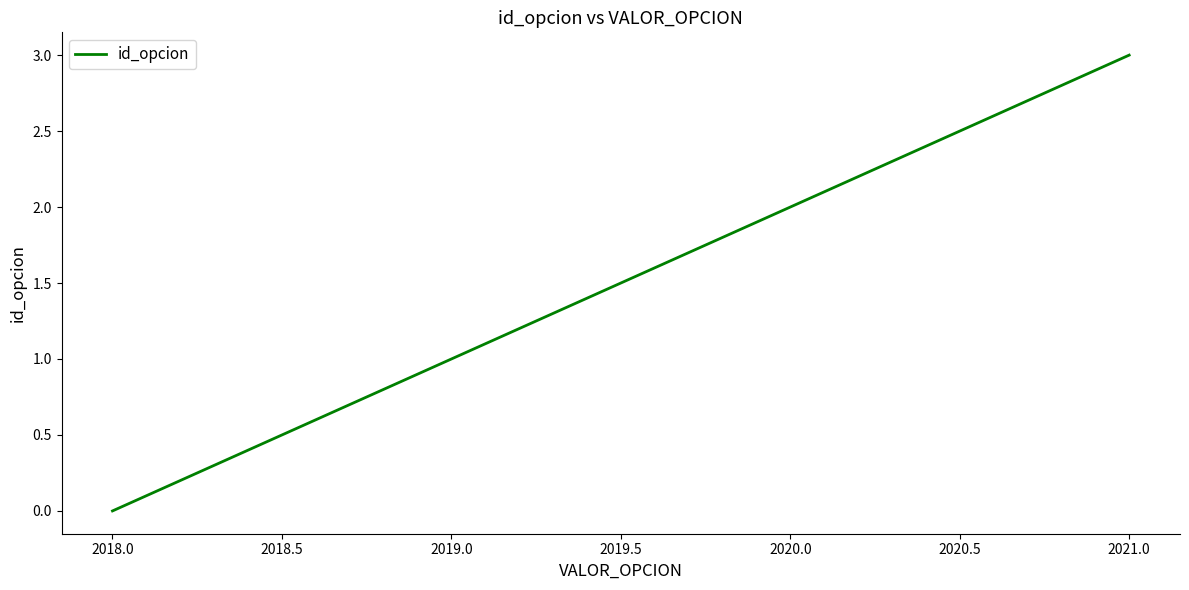

True or false: the data has more than 0 interior local peaks.

False